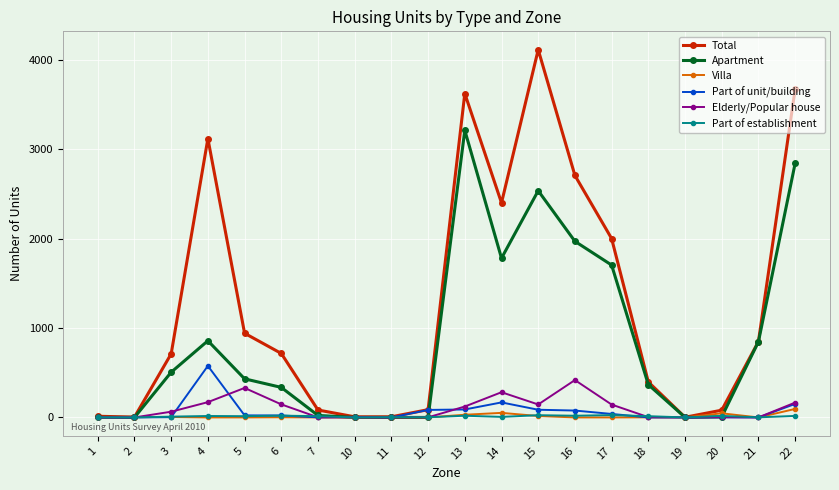

What is the difference between the Elderly/Popular house values at 5 and 16?

88